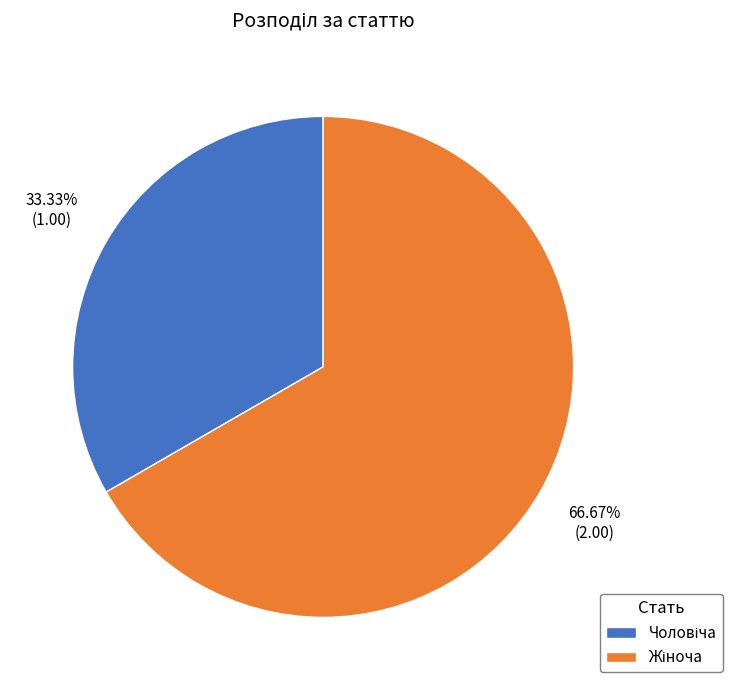

Is there a majority slice in this chart?

Yes